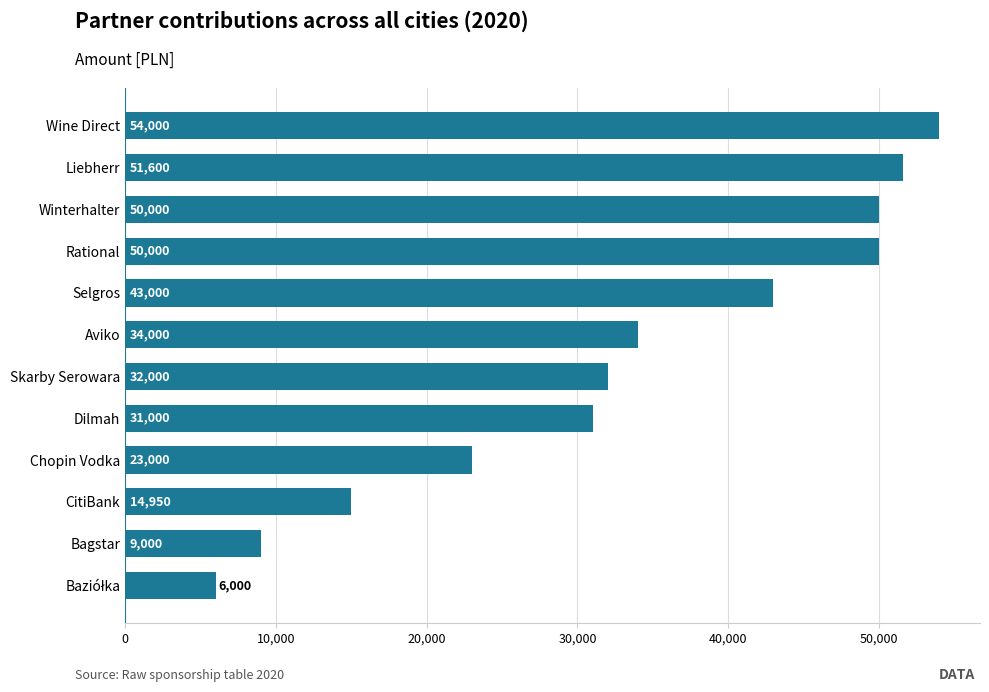

Between Aviko and Liebherr, which is larger?

Liebherr